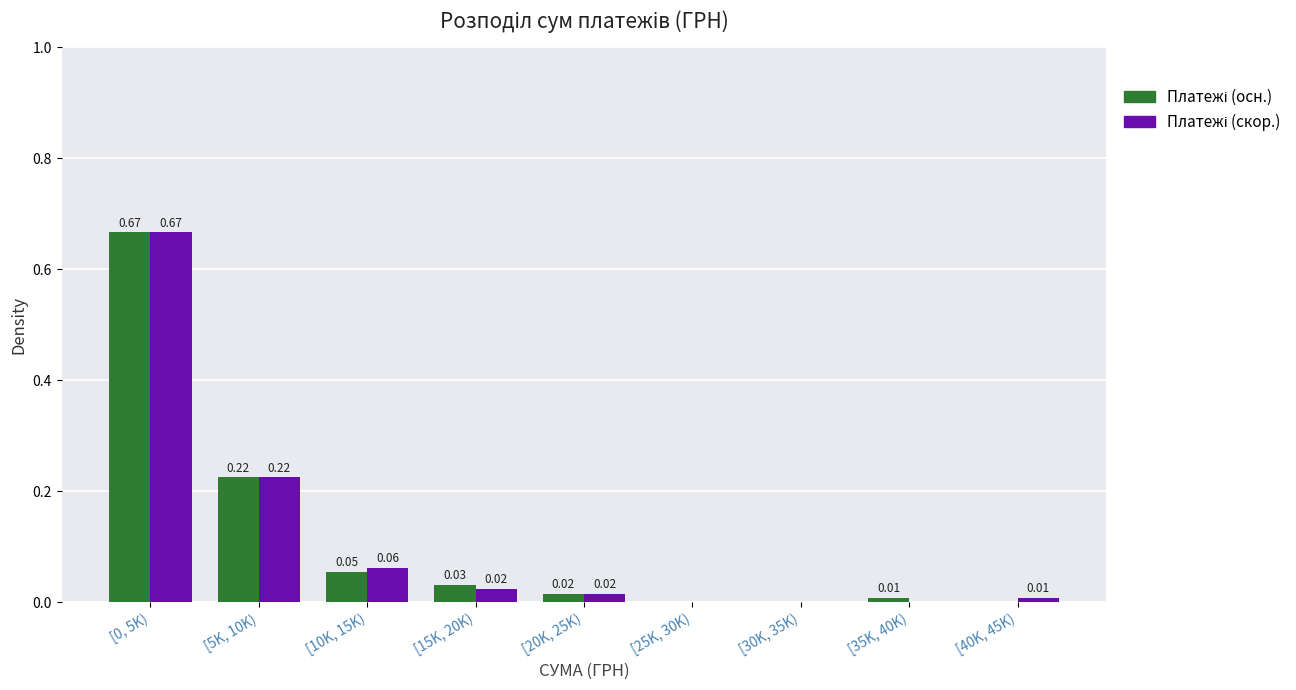

Count the number of categories in the chart.

9